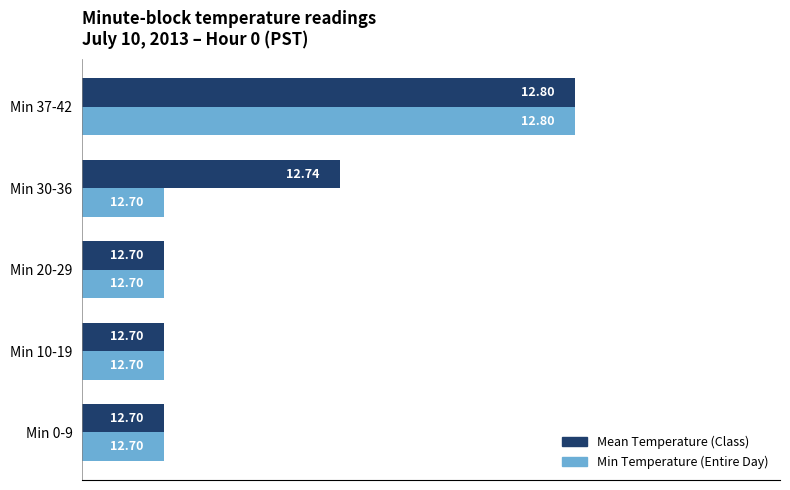

At how many categories does at least one series exceed 12?

5